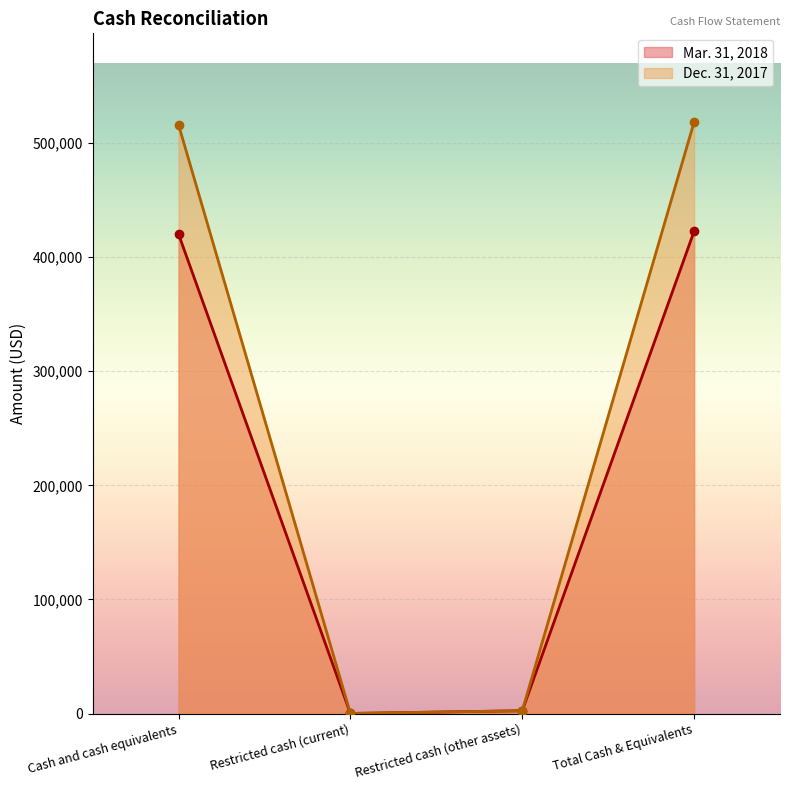

Which series changed the most between Restricted cash (current) and Total Cash & Equivalents?

Dec. 31, 2017